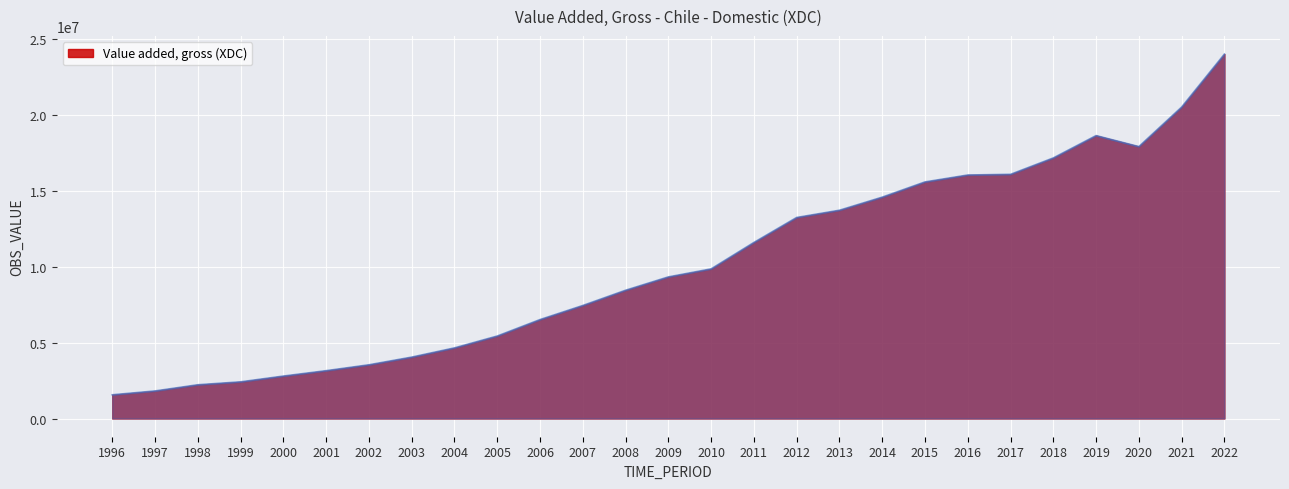

What is the ratio of the value at 2021 to the value at 2022?

0.9